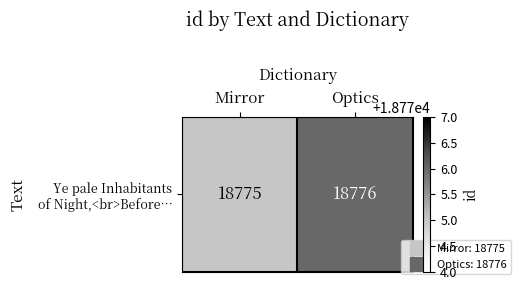

Reading left to right, what are all the values shown in this chart?

Mirror=18775	Optics=18776